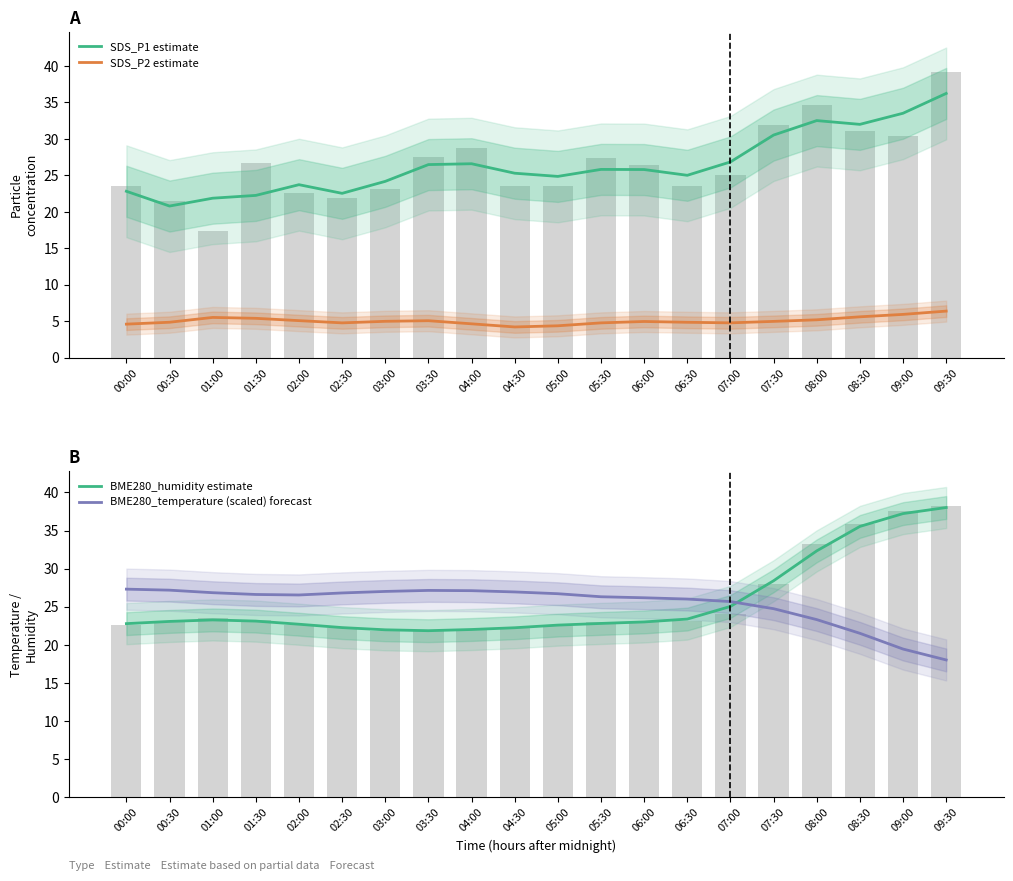

What is the label of the 13th bar from the left?

06:00